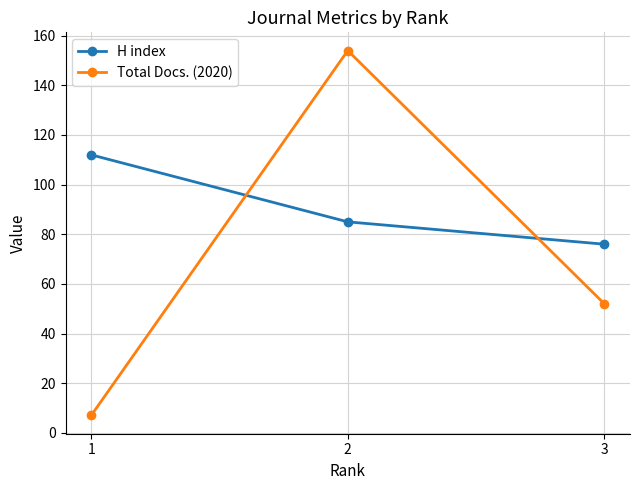

Which series has the largest total across all categories?

H index